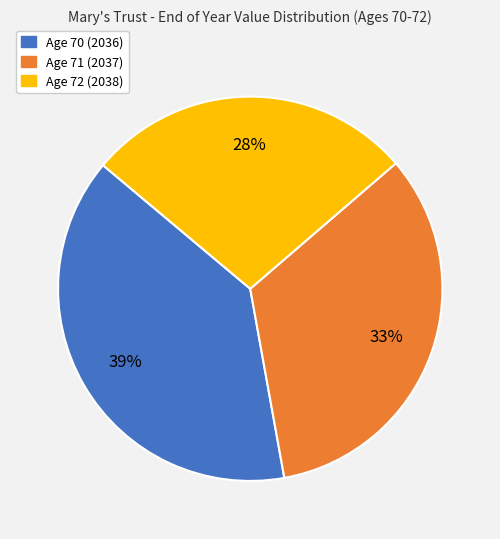

To the nearest percent, what is the combined percentage of Age 72 (2038) and Age 71 (2037)?

61%